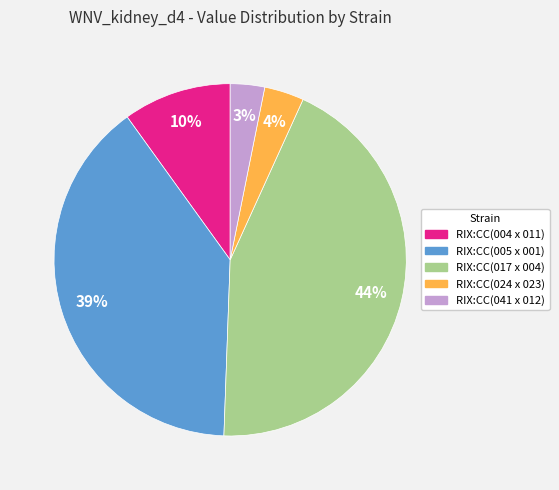

What percentage is the RIX:CC(005 x 001) slice, to the nearest percent?

39%